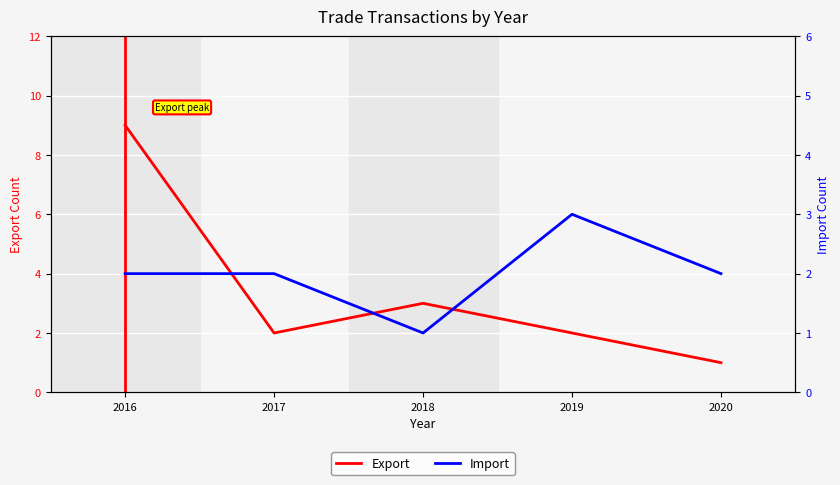

At which category is the sum across all series the highest?

2016